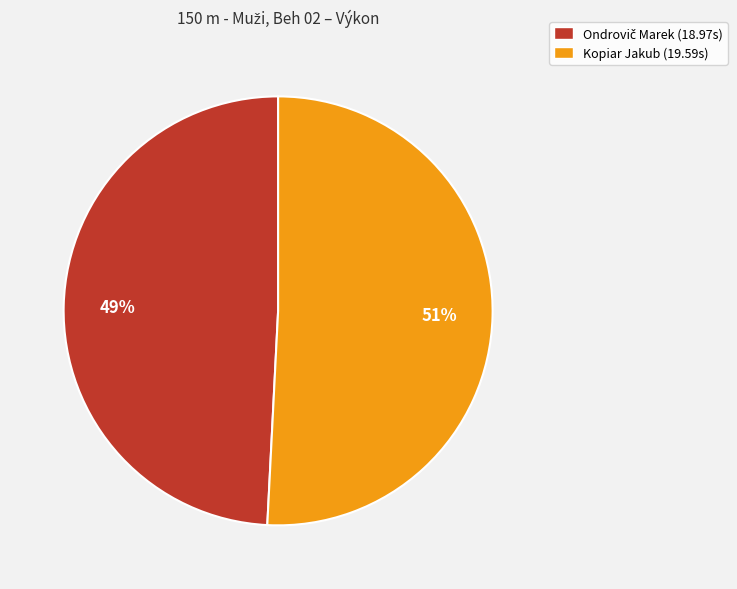

Is it true that Kopiar Jakub (19.59s) is 39% of the pie?

False